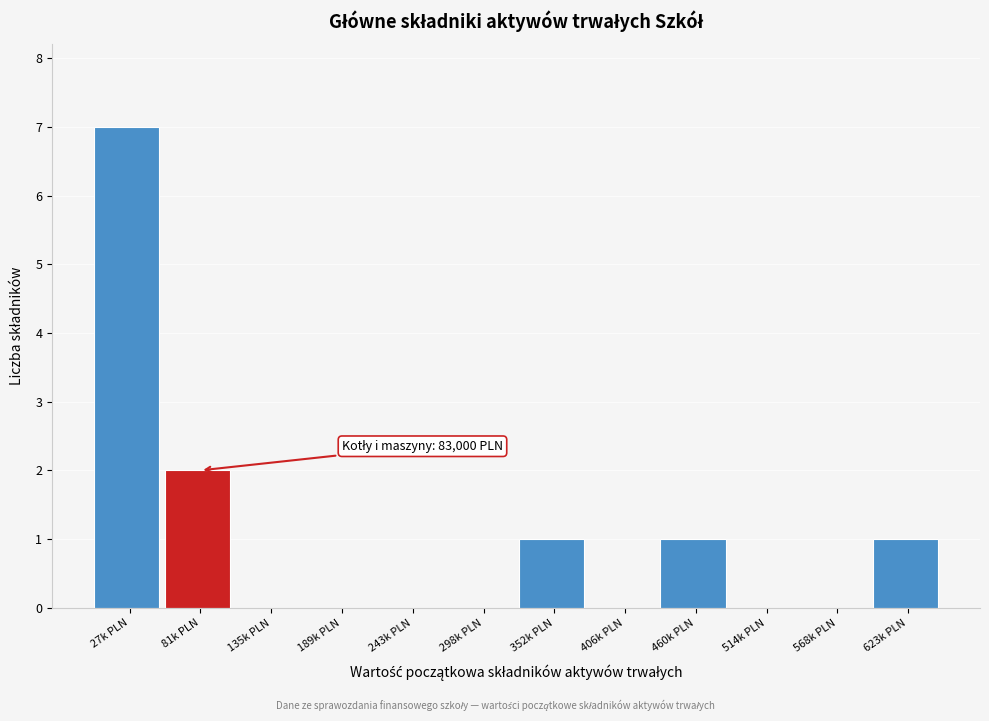

Reading left to right, transcribe all the data shown in this chart.

27k PLN=7	81k PLN=2	135k PLN=0	189k PLN=0	243k PLN=0	298k PLN=0	352k PLN=1	406k PLN=0	460k PLN=1	514k PLN=0	568k PLN=0	623k PLN=1